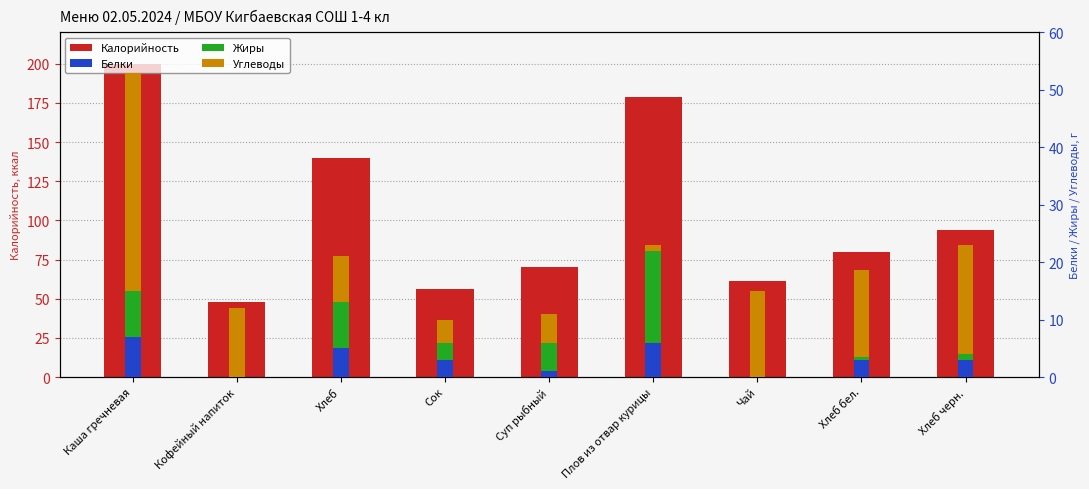

Which has a higher value, Сок or Кофейный напиток?

Сок